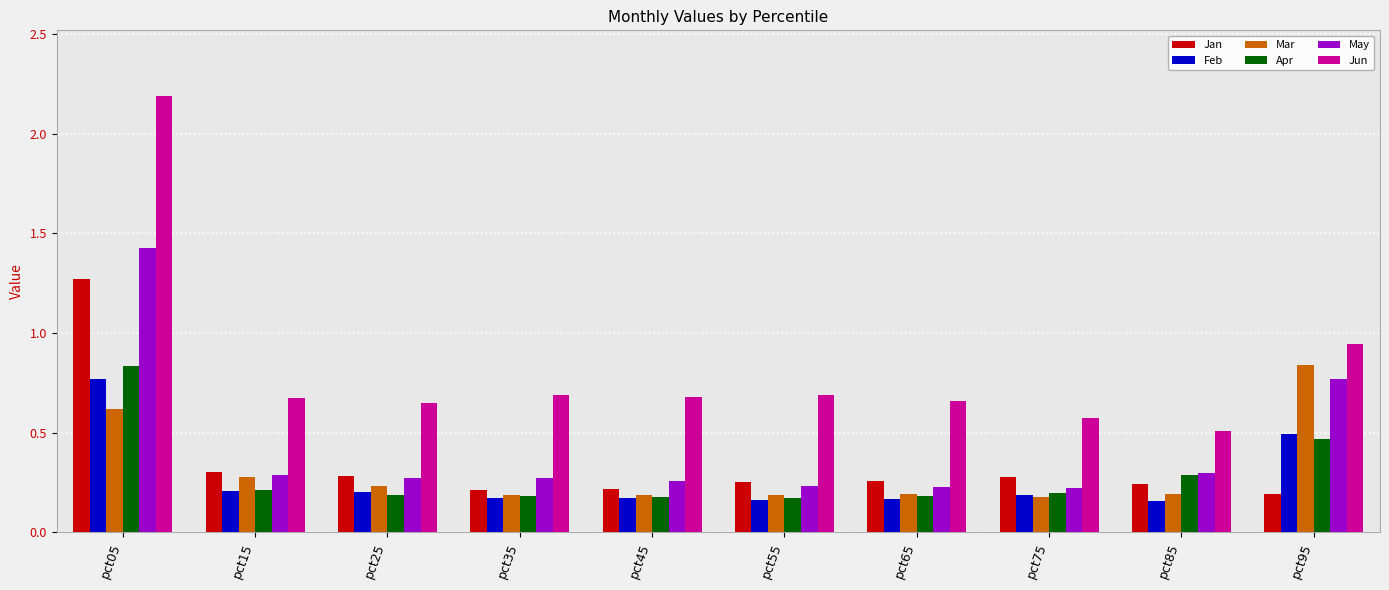

Which category has the highest value across all series?

pct05